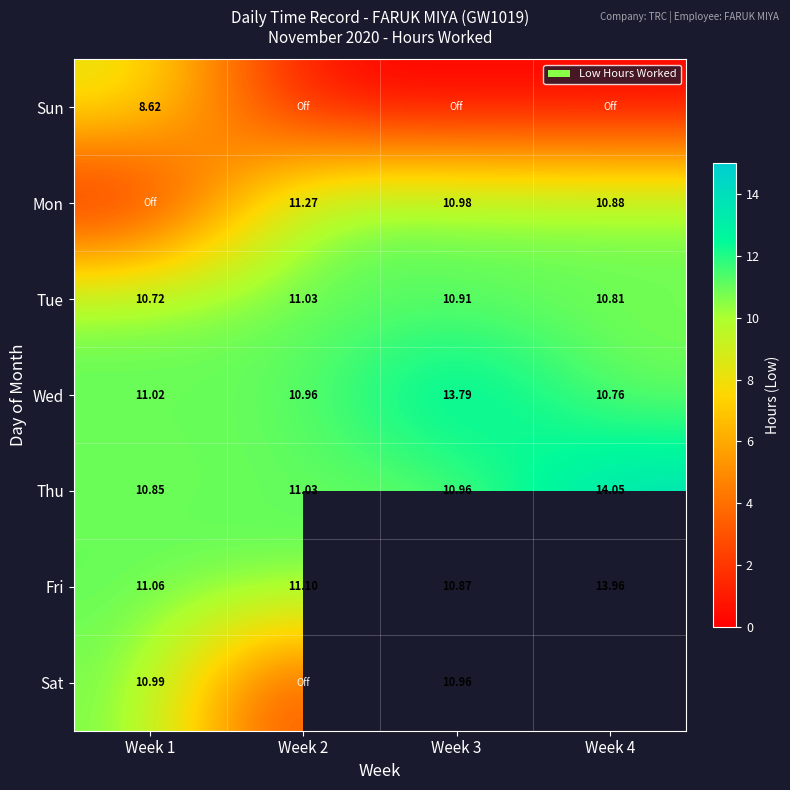

Rank the series by their maximum value, from lowest to highest.

Sun, Sat, Tue, Mon, Wed, Fri, Thu